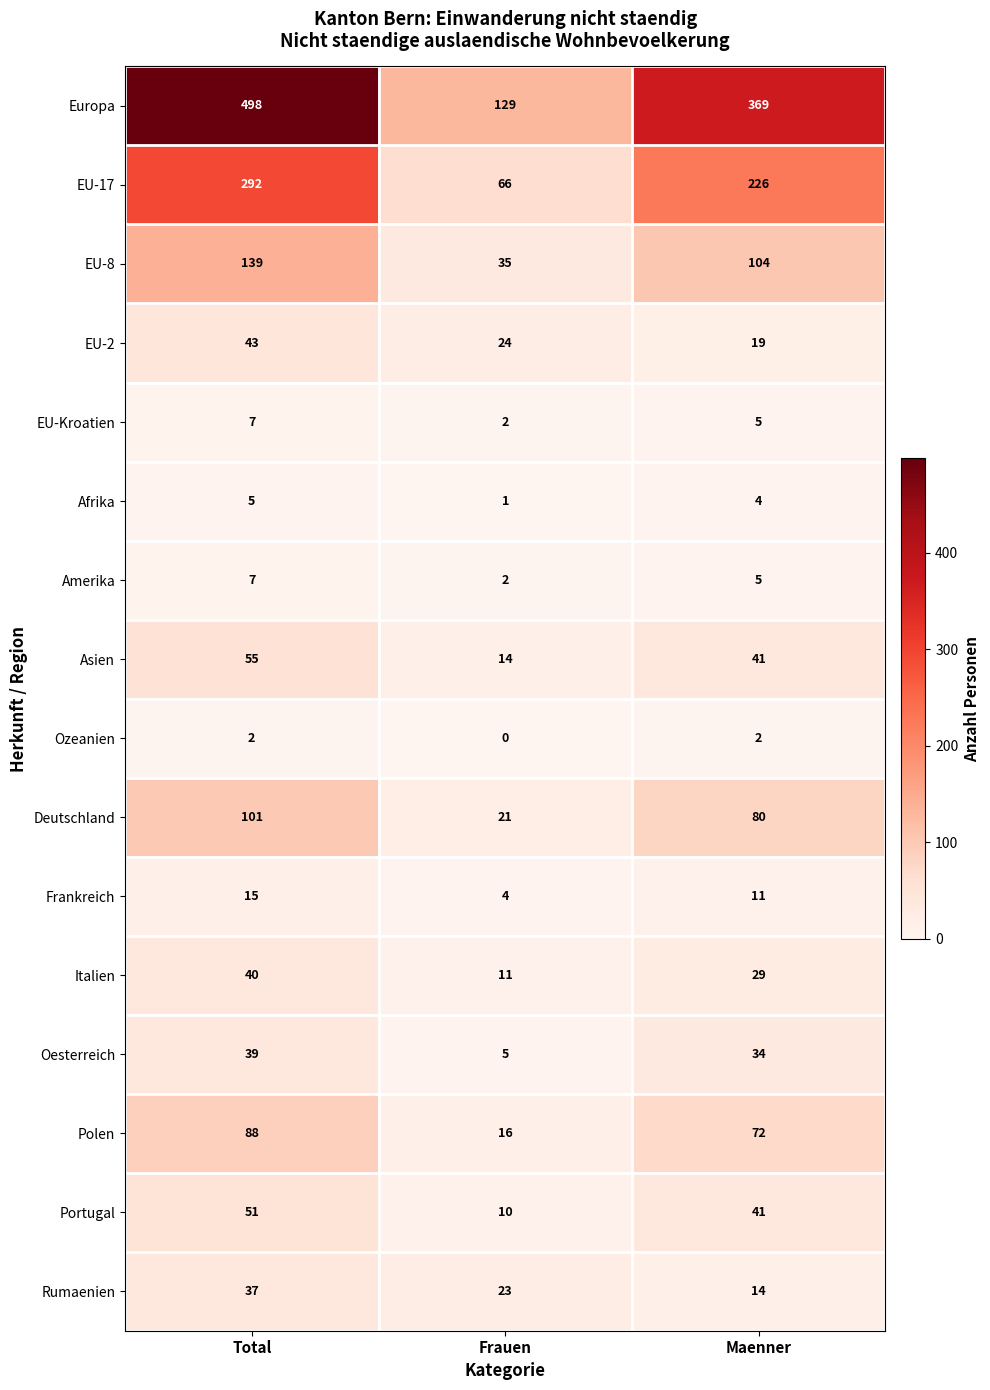

Is it true that Rumaenien equals 10 at Total?

False